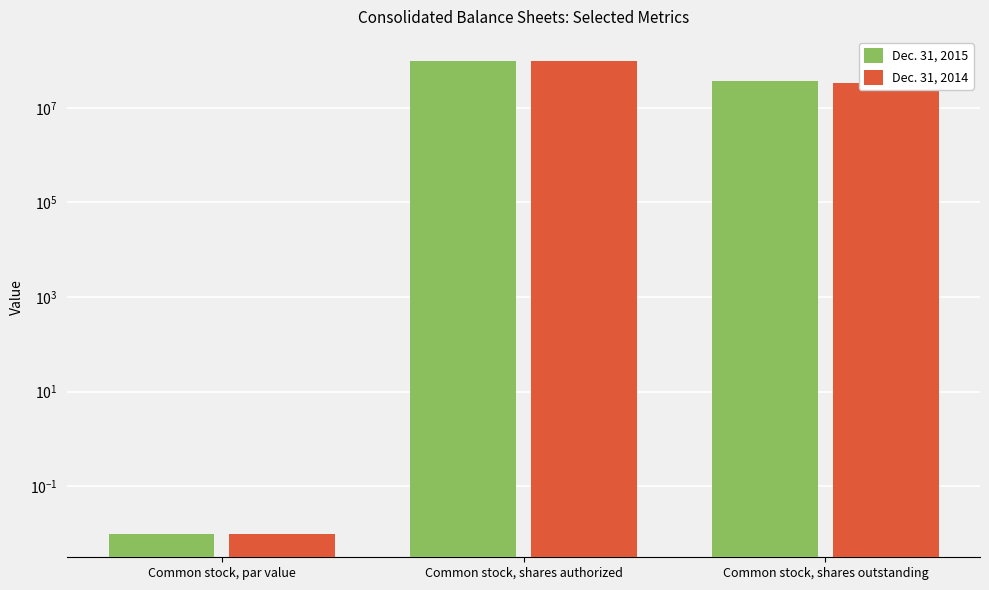

Which series has the largest total across all categories?

Dec. 31, 2015